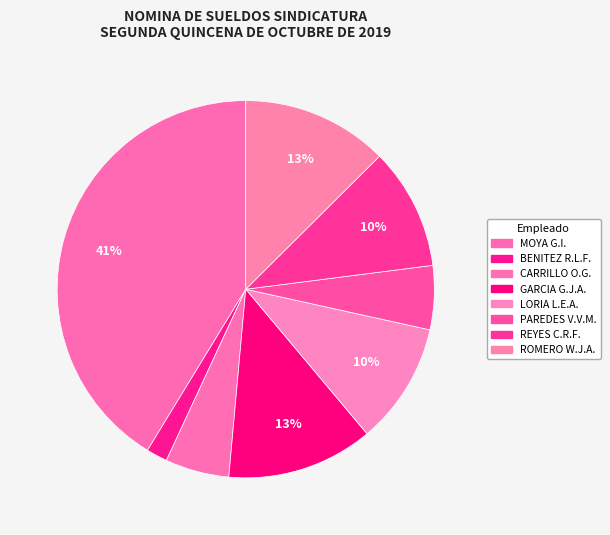

Count the number of slices in the pie.

8